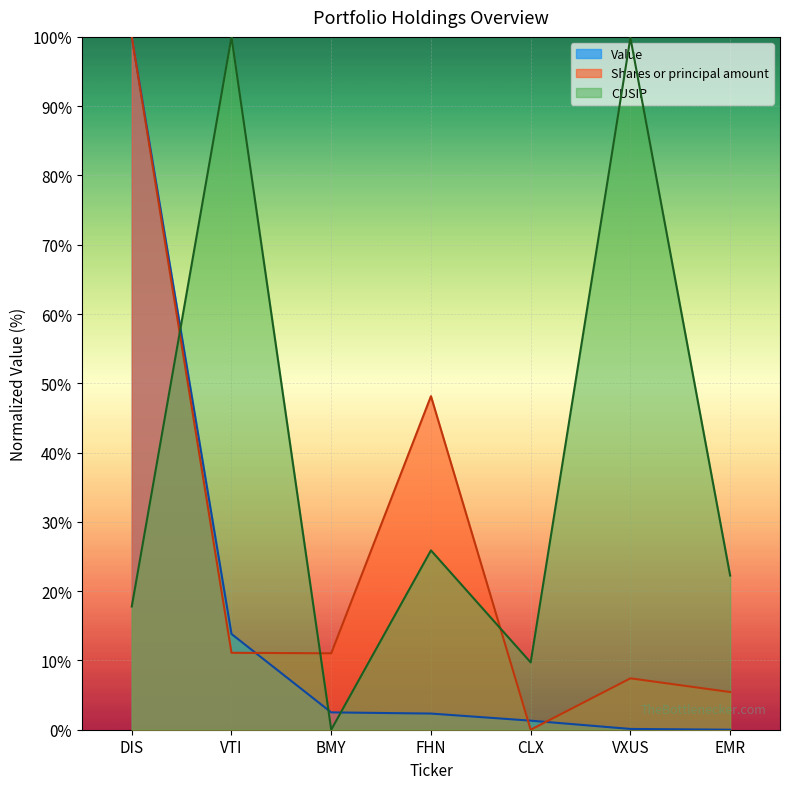

What is the difference between the maximum and second lowest values in the Value series?

99.9